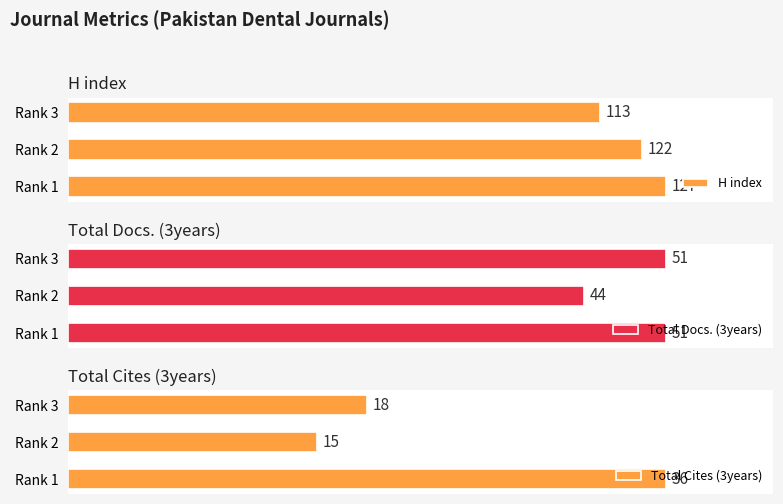

List the series in order of their overall mean, highest first.

H index, Total Docs. (3years), Total Cites (3years)